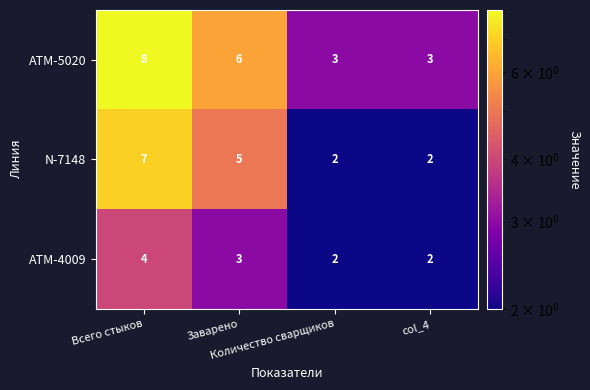

What is the greatest value displayed?

8